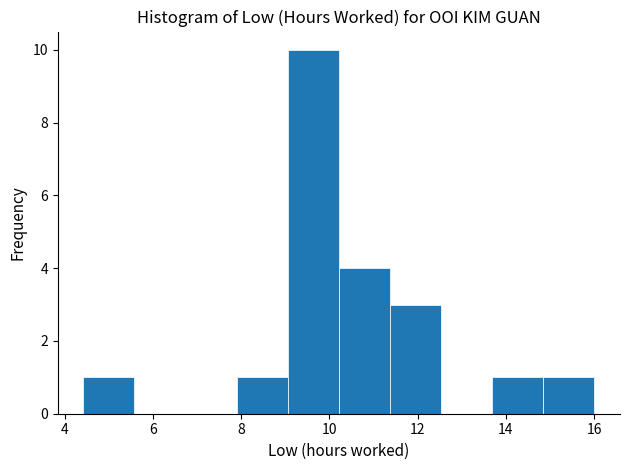

Which range on the x-axis has the tallest bar?

9.0 to 10.2